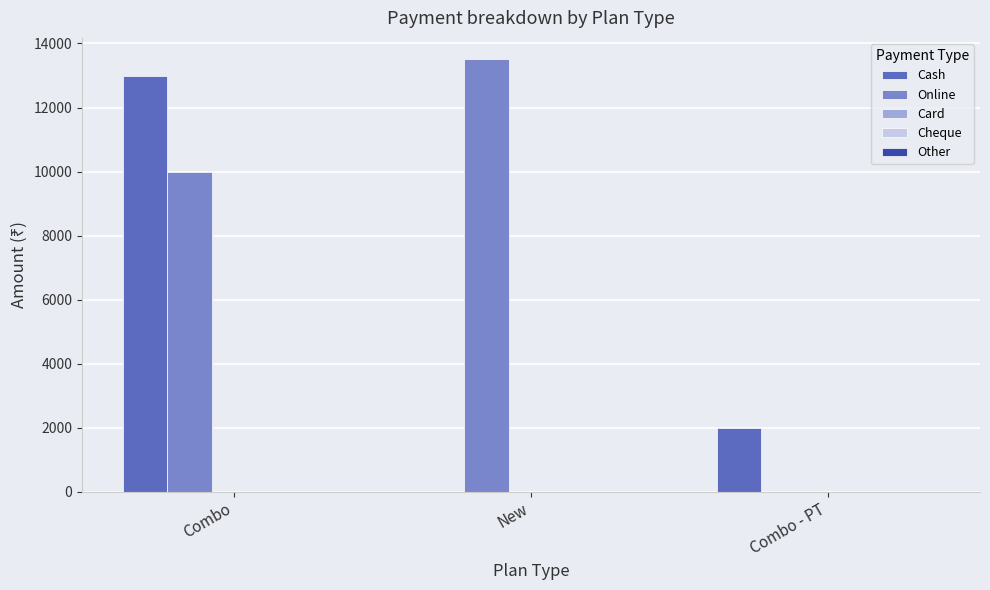

What is the maximum value shown in the chart?

13500